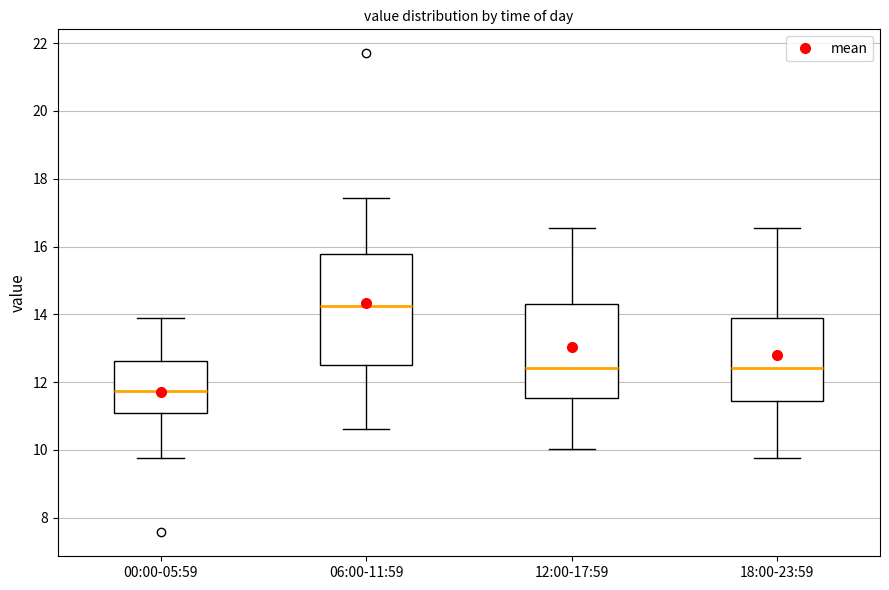

Which box has the lowest median line?

00:00-05:59